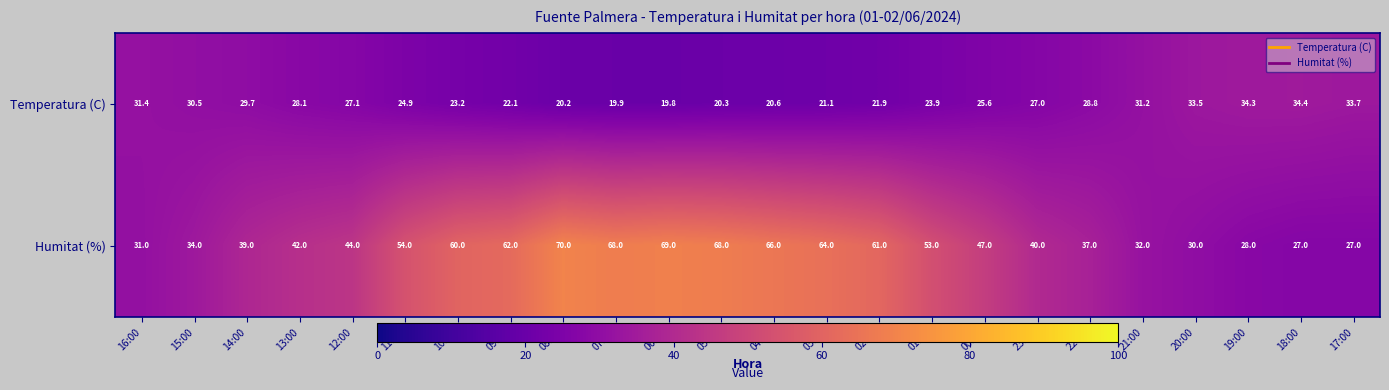

Where is Temperatura (C) nearest to the value 27?

23:00